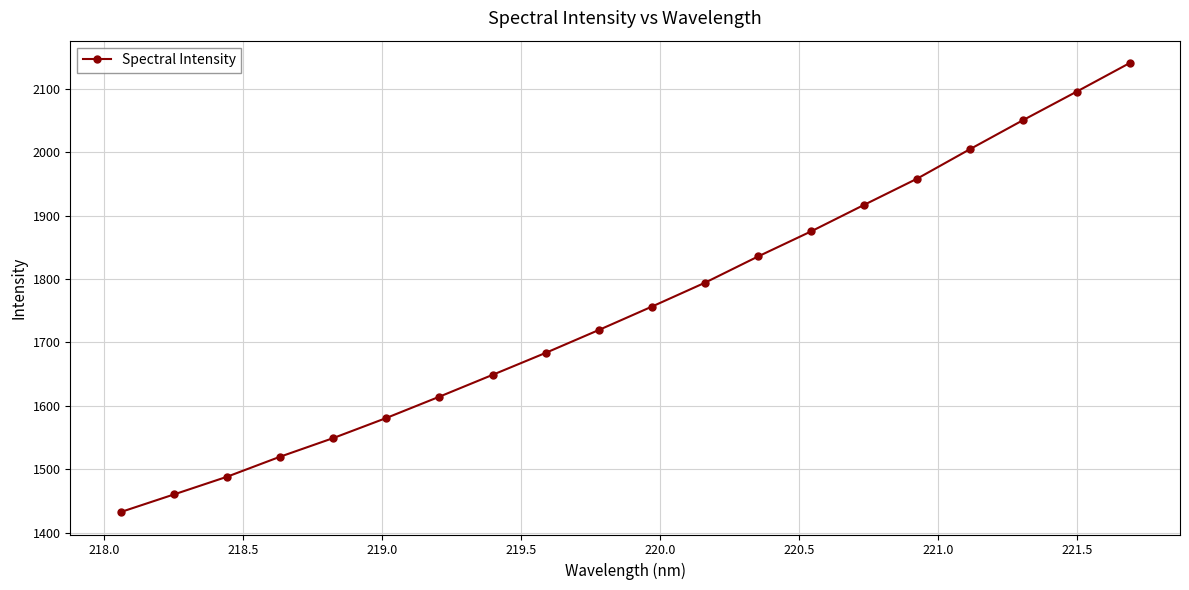

What is the value of the 9th point from the left?

1683.6